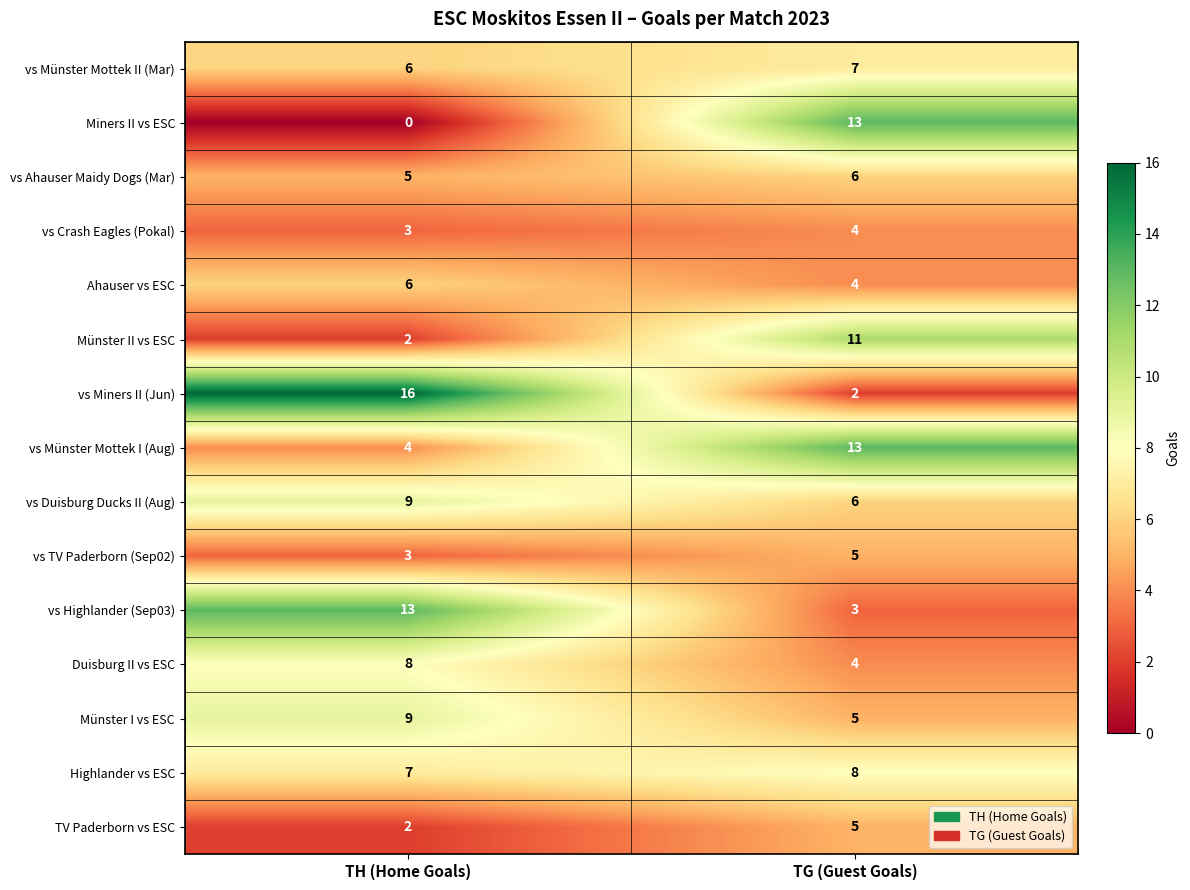

What is the sum of the Duisburg II vs ESC values at TH (Home Goals) and TG (Guest Goals)?

12